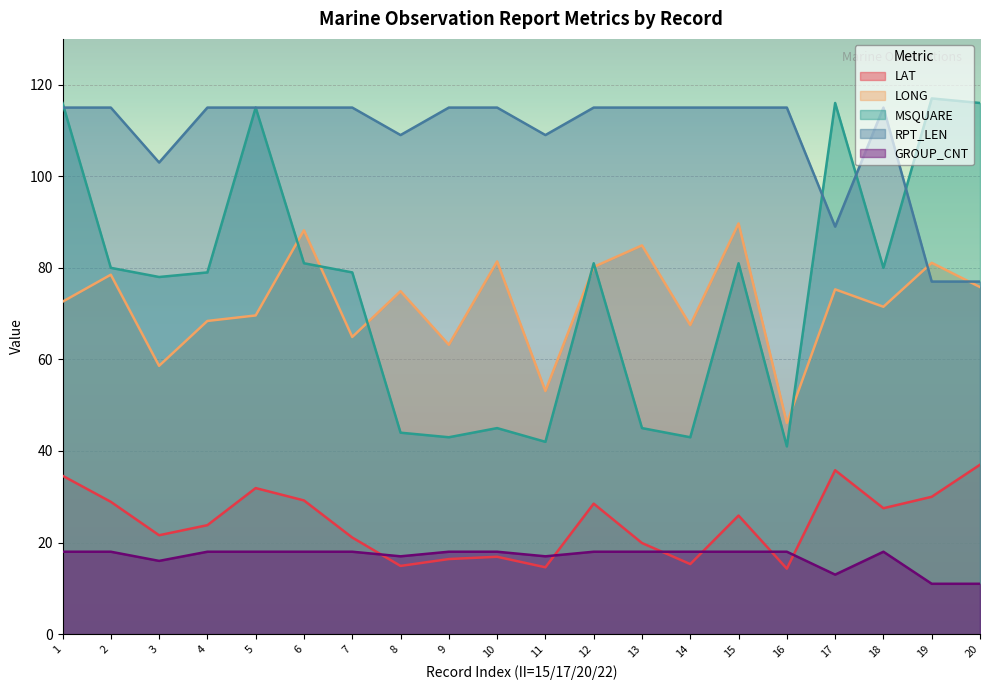

What is the difference between the MSQUARE values at 6 and 10?

36.0